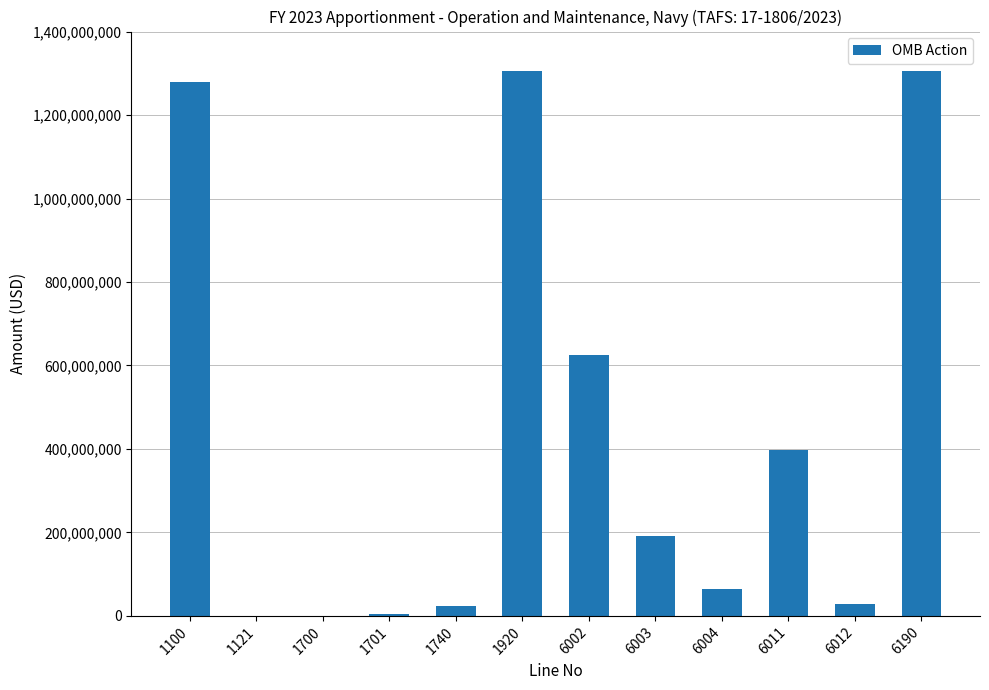

What is the sum of all values?

5221688000